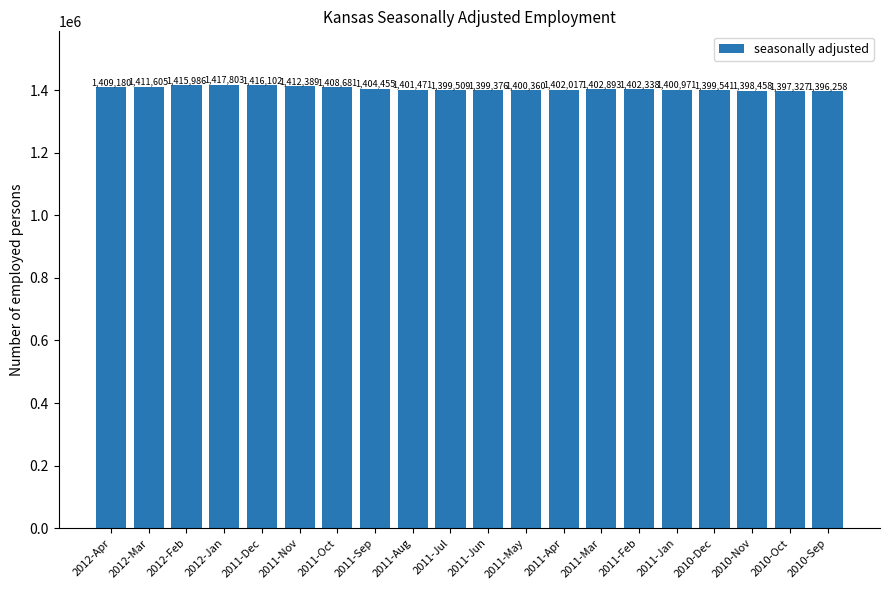

The value at 2011-Nov is 1412389. True or false?

True